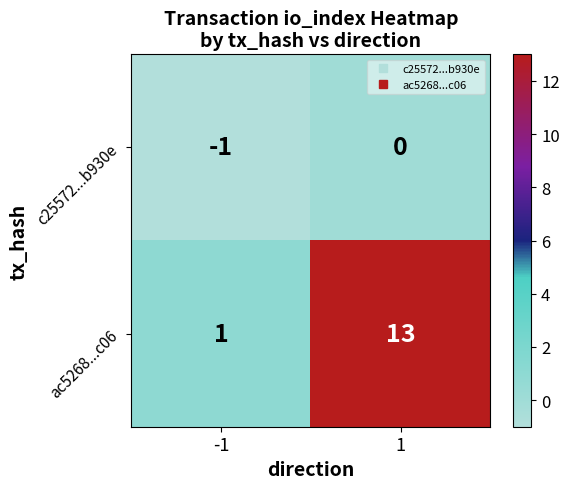

Which series has the widest spread of values?

ac5268...c06